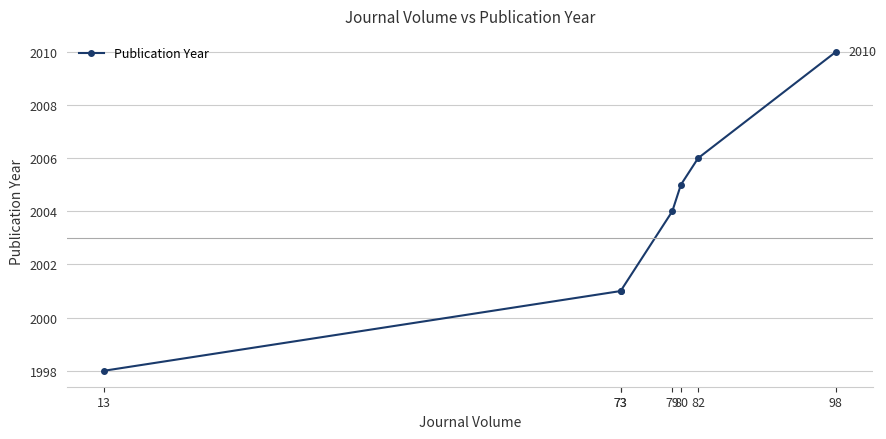

What is the average value?

2004